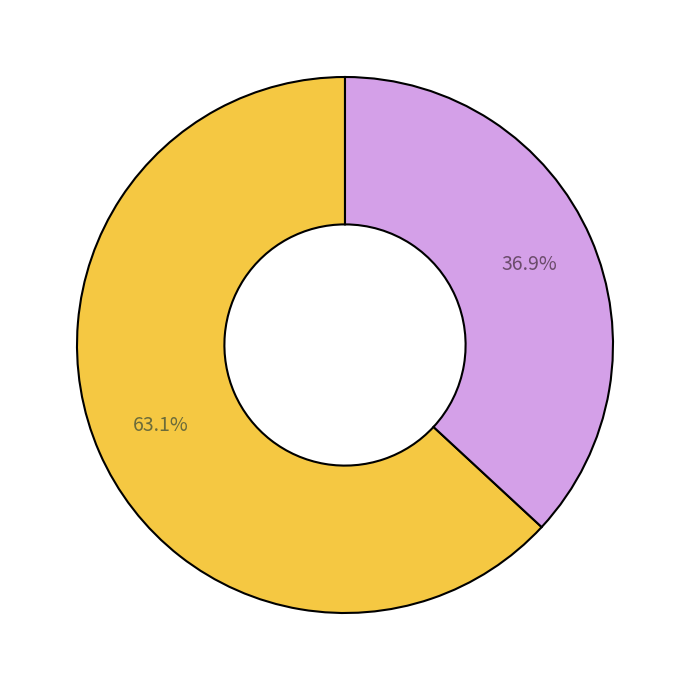

Is there any slice that represents more than half of the pie?

Yes